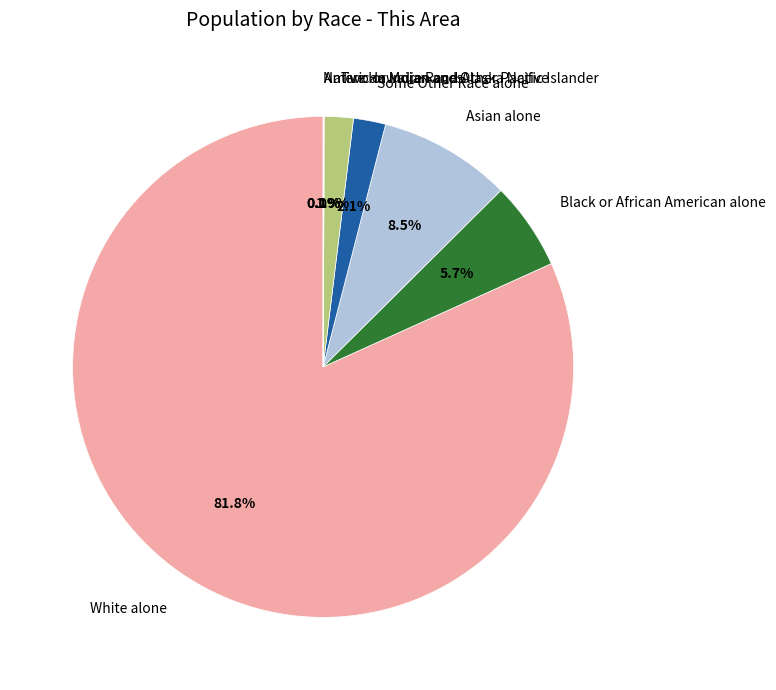

Which slice is the largest?

White alone